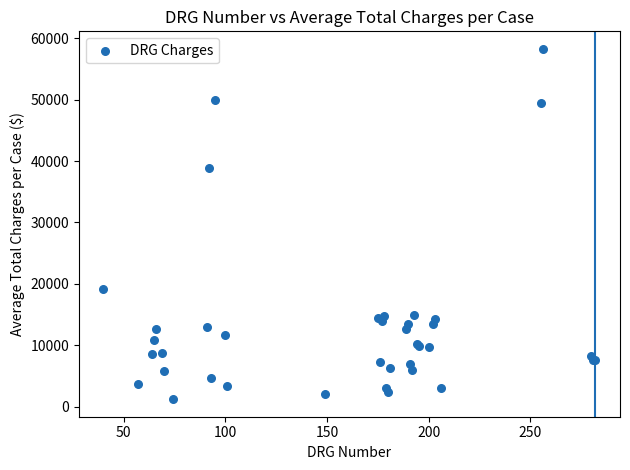

What Y value in the scatter plot is closest to 29751?

38931